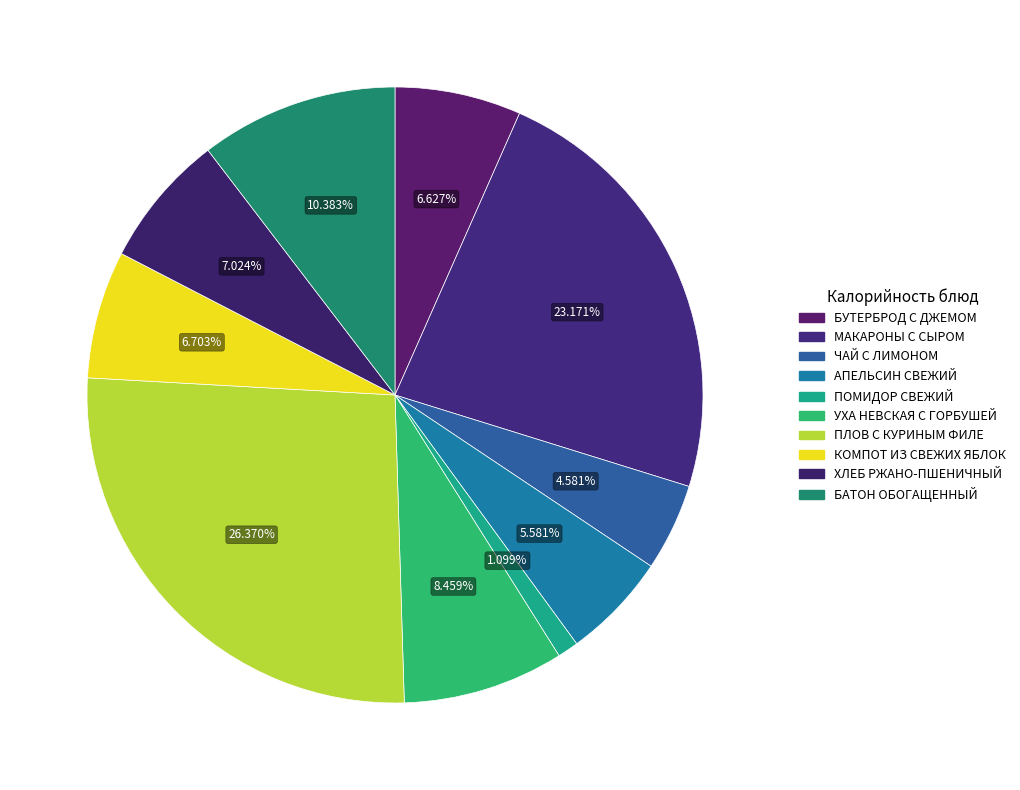

How many slices are in this pie chart?

10